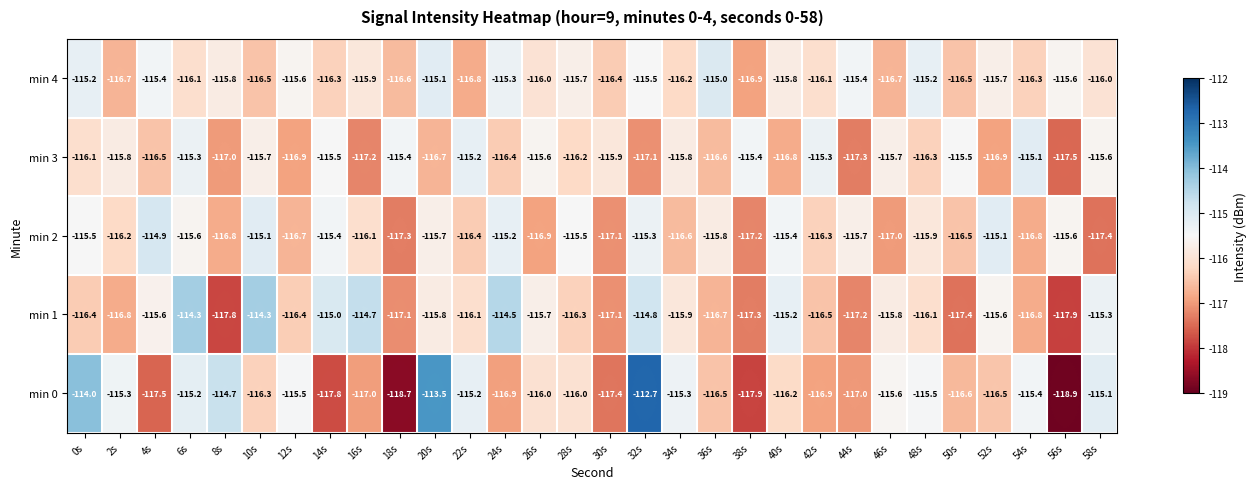

The min 3 series shows -170.6 at 26s. True or false?

False